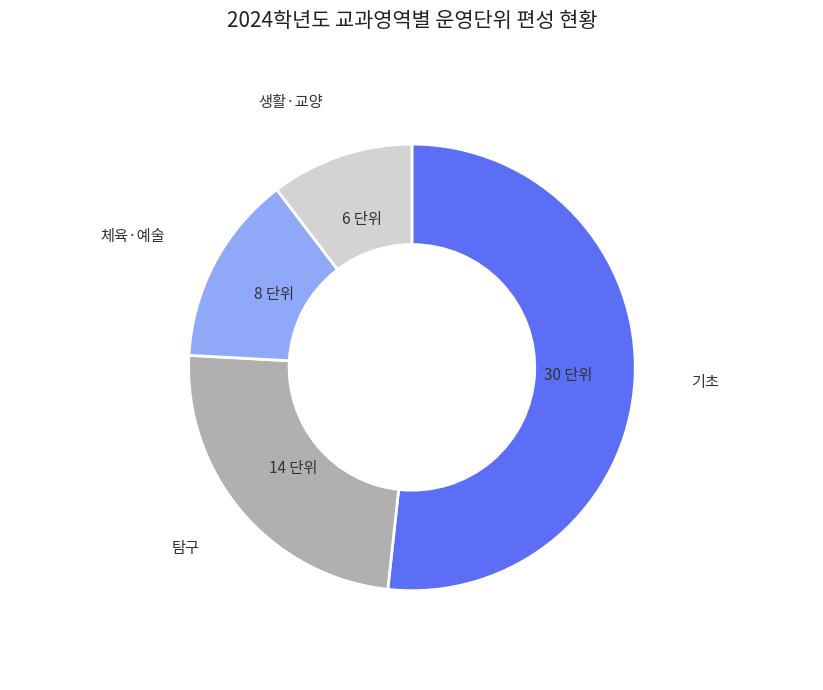

Does any single category account for the majority?

Yes